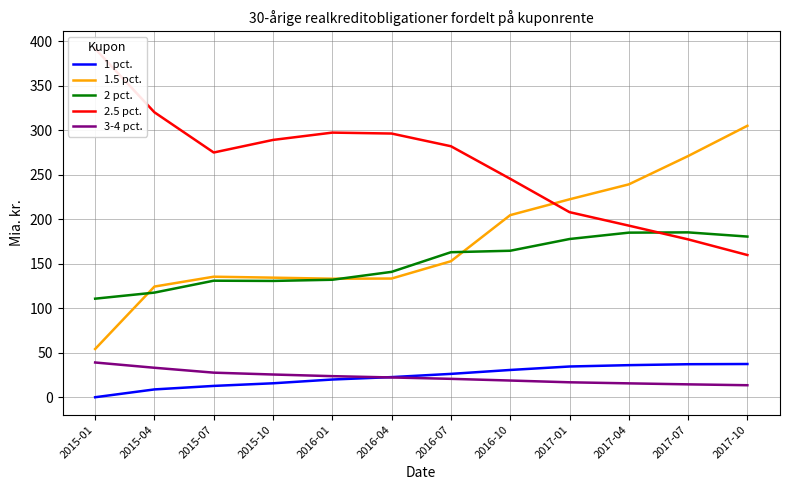

True or false: 2.5 pct. and 3-4 pct. cross at least once.

False